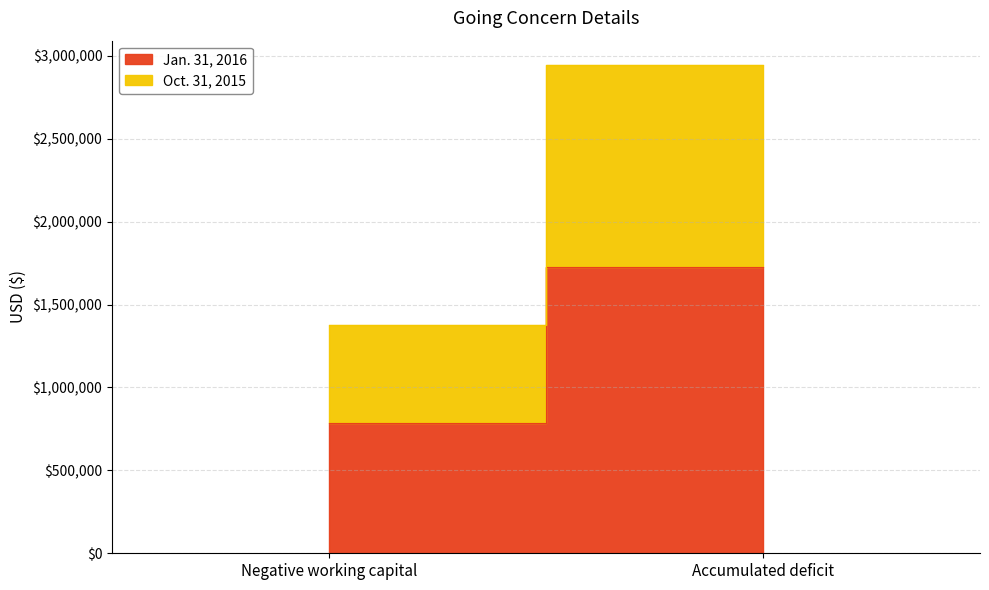

What is the spread (max minus min) of values at Accumulated deficit?

506095